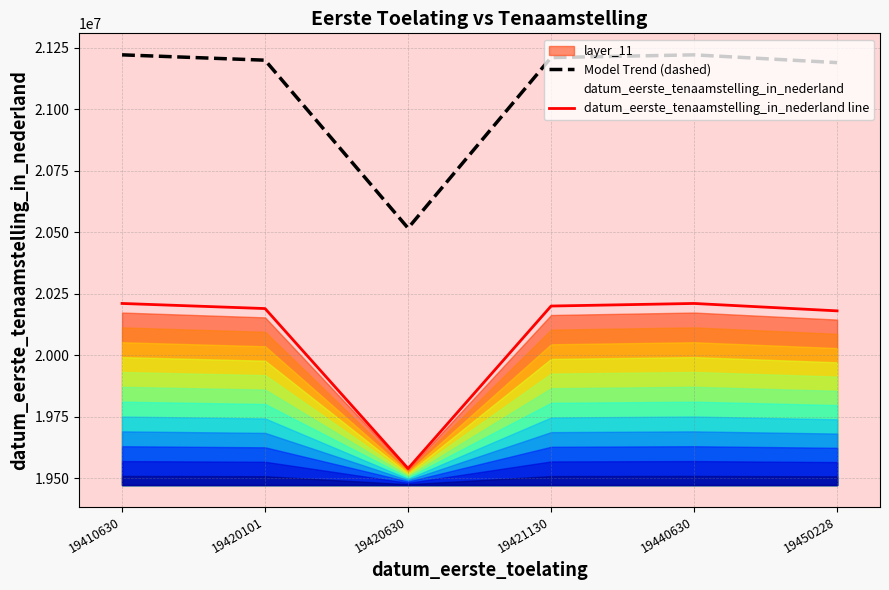

Which has a higher value, 19450228 or 19440630?

19440630